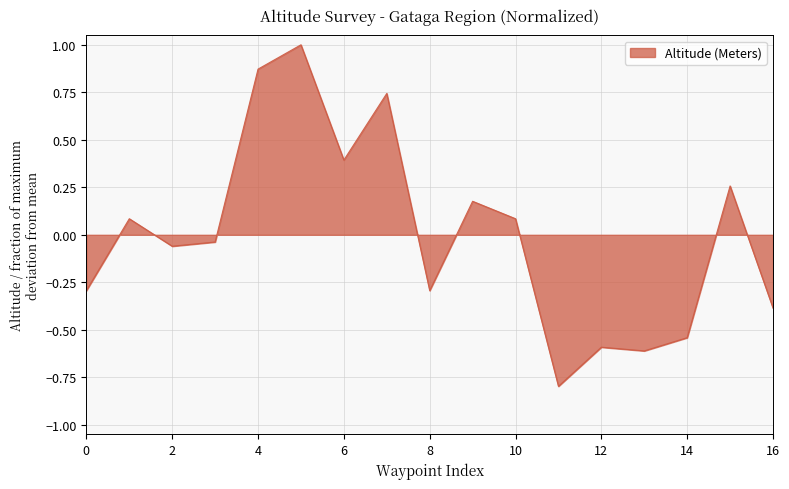

What is the smallest value displayed?

-0.8